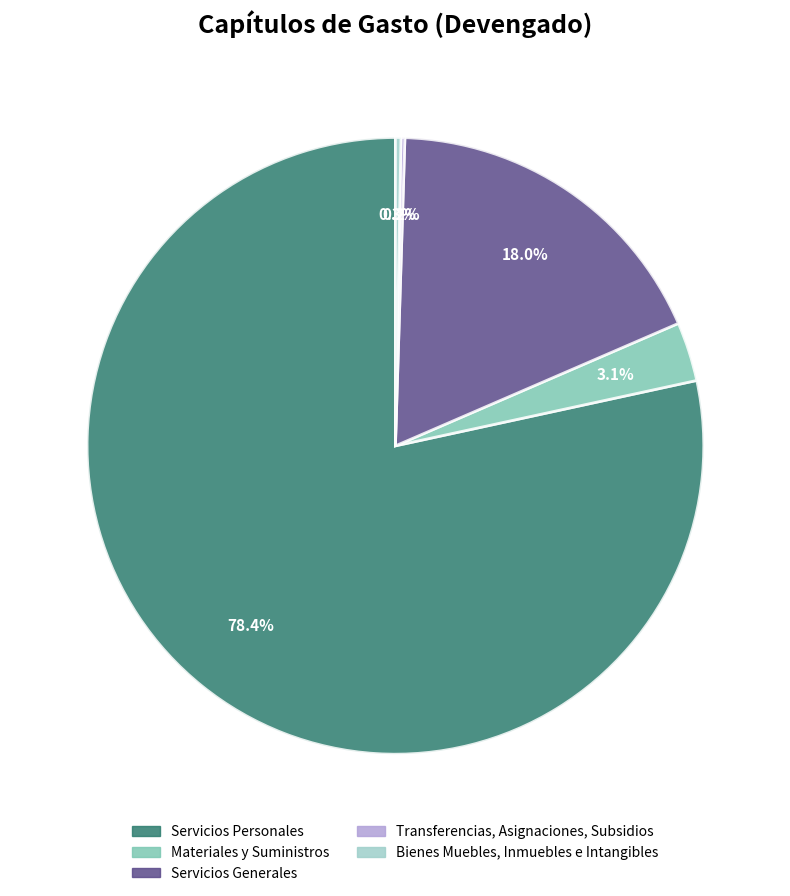

Combined, what portion of the pie is Bienes Muebles, Inmuebles e Intangibles and Servicios Generales?

18.3%